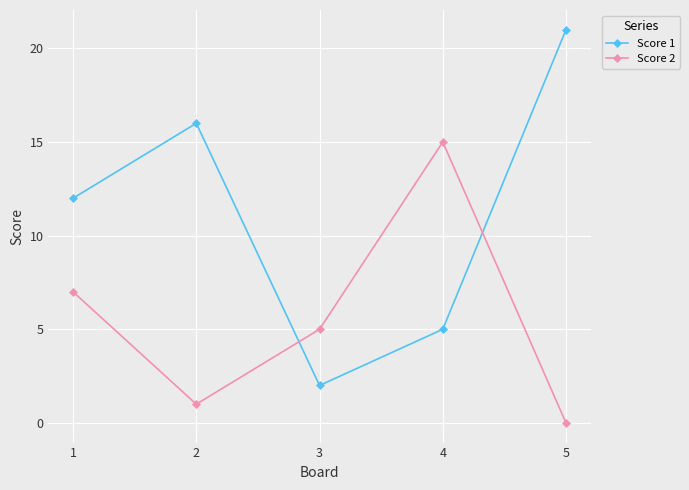

What is the total value across all series at 3?

7